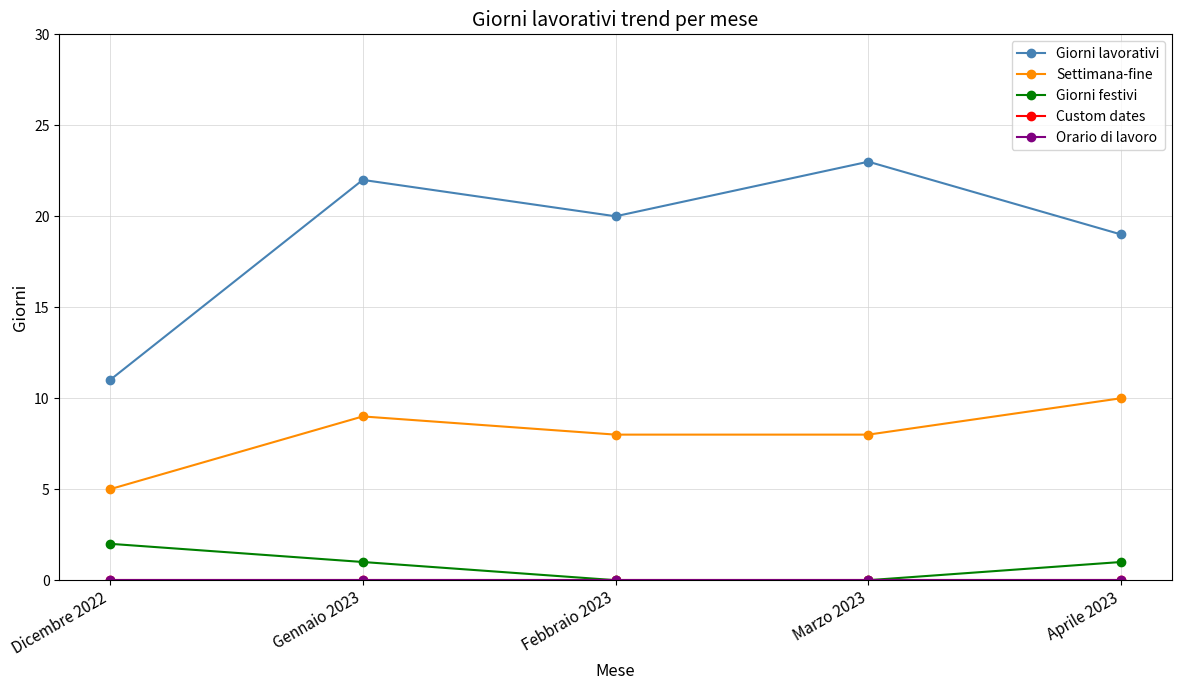

Reading left to right, transcribe all the data shown in this chart.

Giorni lavorativi: Dicembre 2022=11	Gennaio 2023=22	Febbraio 2023=20	Marzo 2023=23	Aprile 2023=19
Settimana-fine: Dicembre 2022=5	Gennaio 2023=9	Febbraio 2023=8	Marzo 2023=8	Aprile 2023=10
Giorni festivi: Dicembre 2022=2	Gennaio 2023=1	Febbraio 2023=0	Marzo 2023=0	Aprile 2023=1
Custom dates: Dicembre 2022=0	Gennaio 2023=0	Febbraio 2023=0	Marzo 2023=0	Aprile 2023=0
Orario di lavoro: Dicembre 2022=0	Gennaio 2023=0	Febbraio 2023=0	Marzo 2023=0	Aprile 2023=0